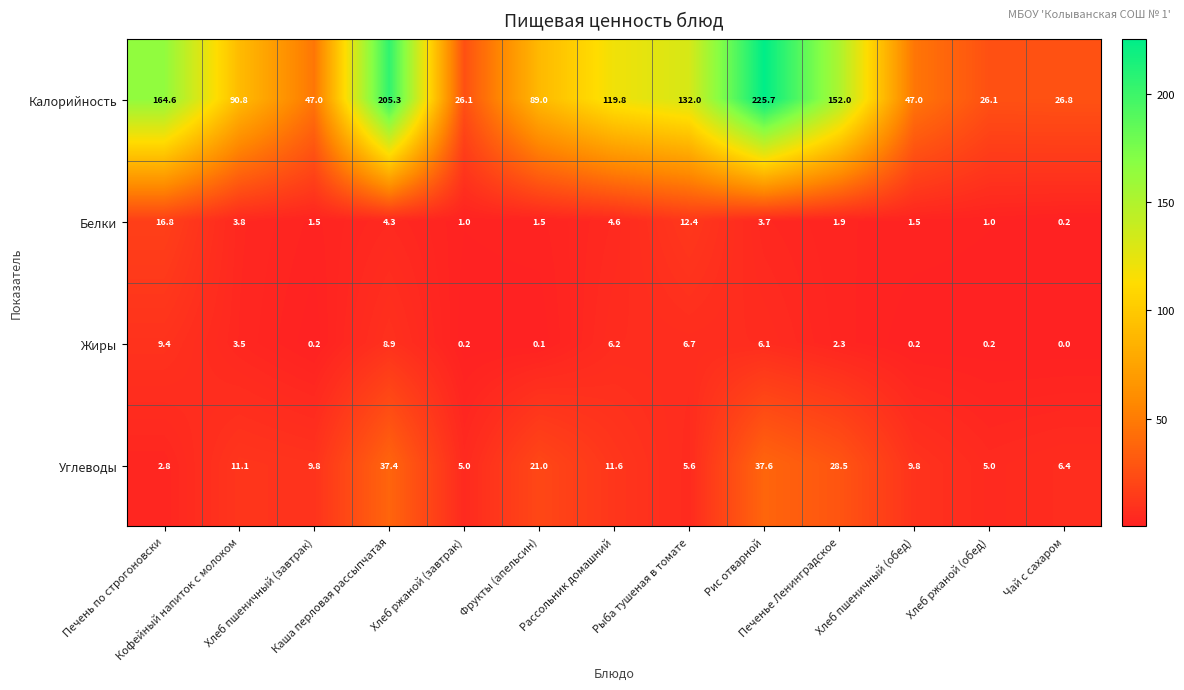

What is the difference between the maximum and minimum values in the Углеводы series?

34.8